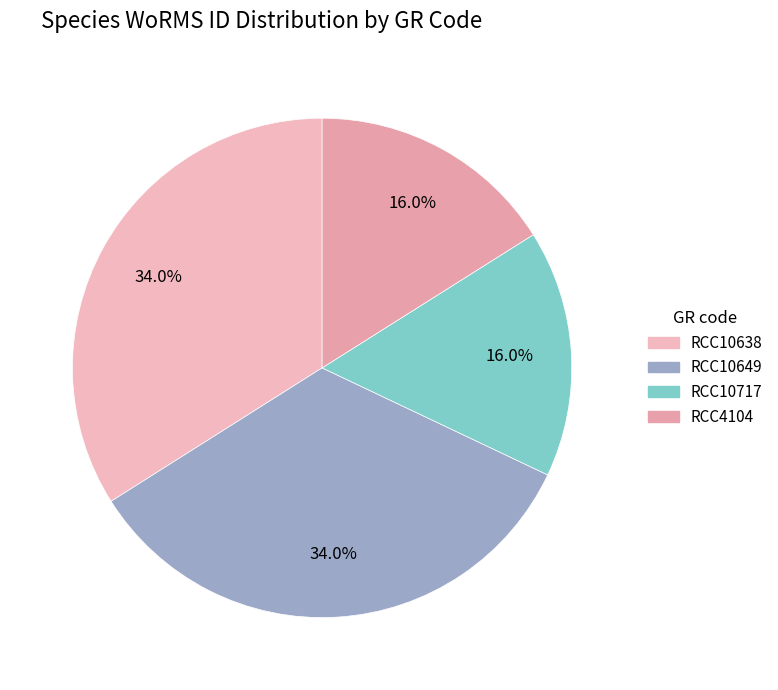

True or false: RCC4104 accounts for 1% of the total.

False